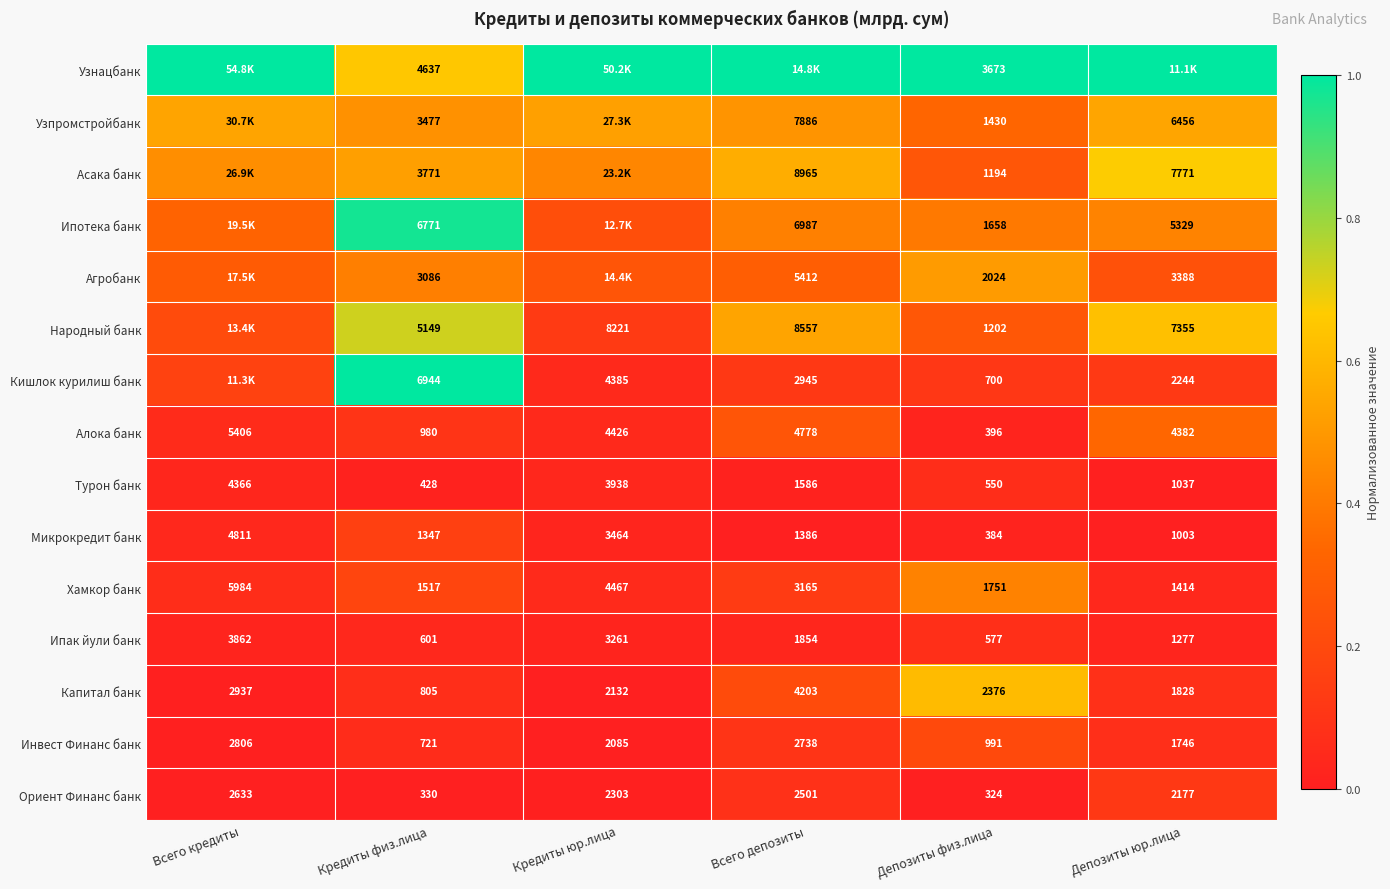

Where does the Капитал банк series first go above 2376?

Всего кредиты